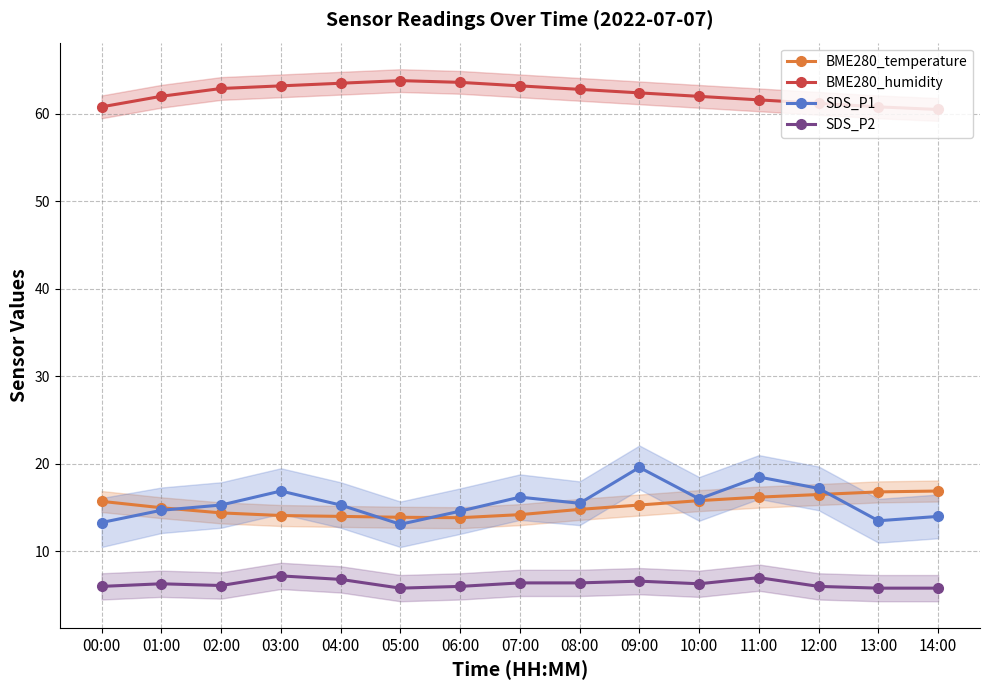

Which series has the widest spread of values?

SDS_P1